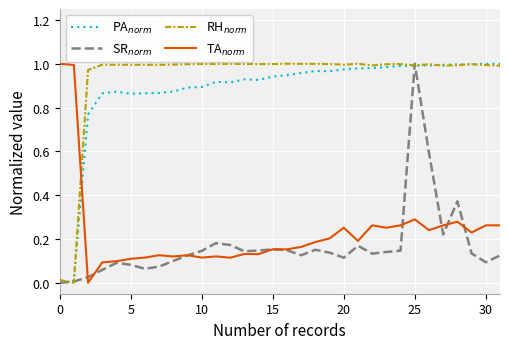

At which category is the sum across all series the highest?

25